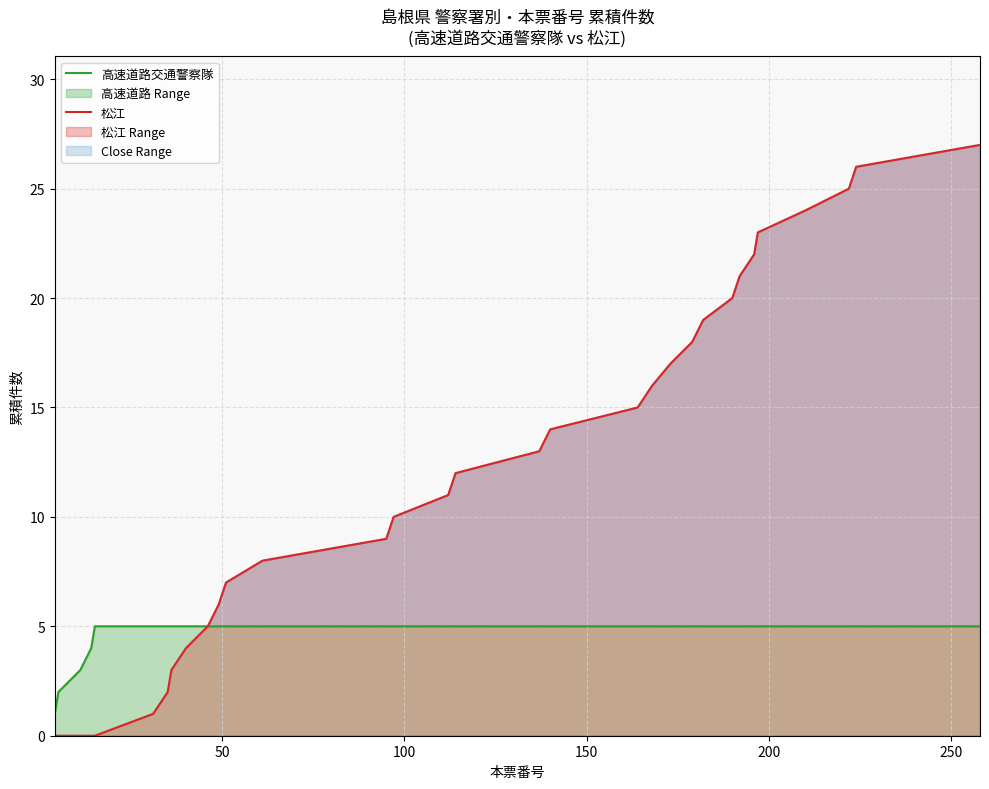

What is the maximum value for 松江?

27